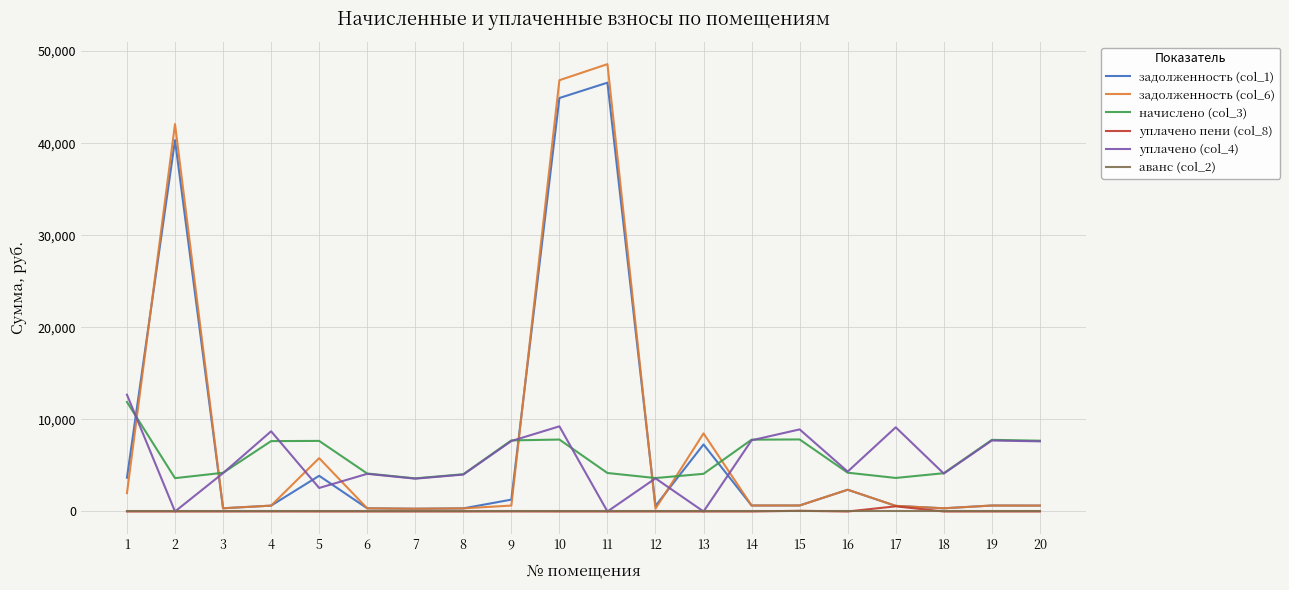

How many lines are shown in the chart?

6